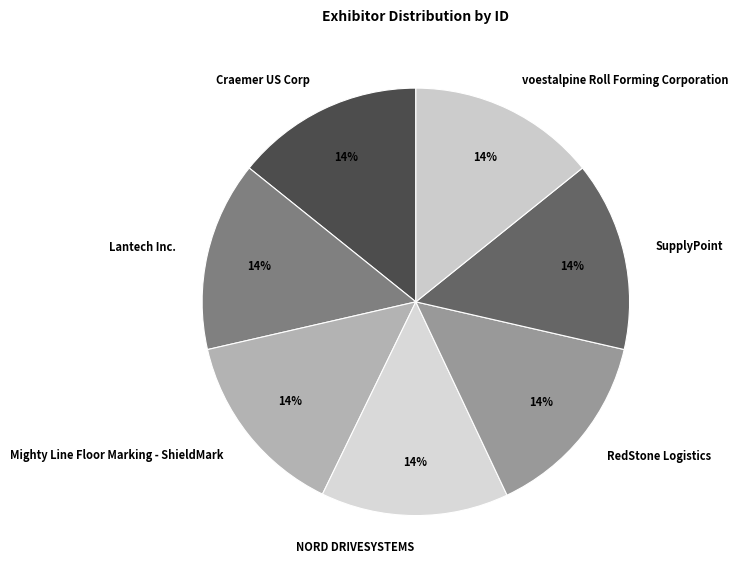

Is the sum of Lantech Inc. and voestalpine Roll Forming Corporation greater than half?

No